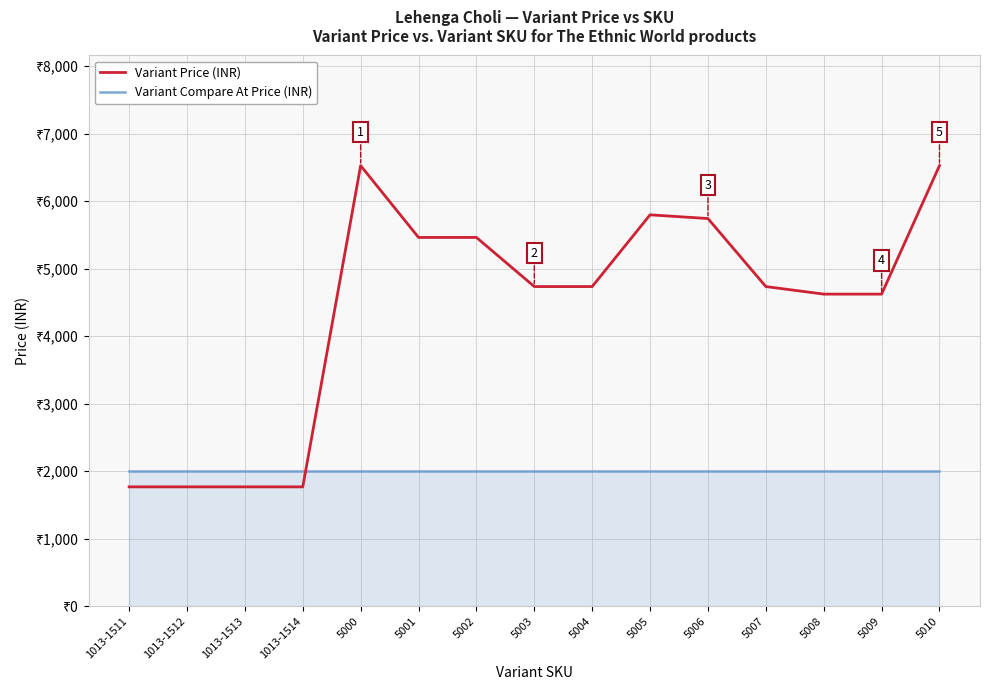

What is the approximate value of Variant Price (INR) at 5007?

4736.0